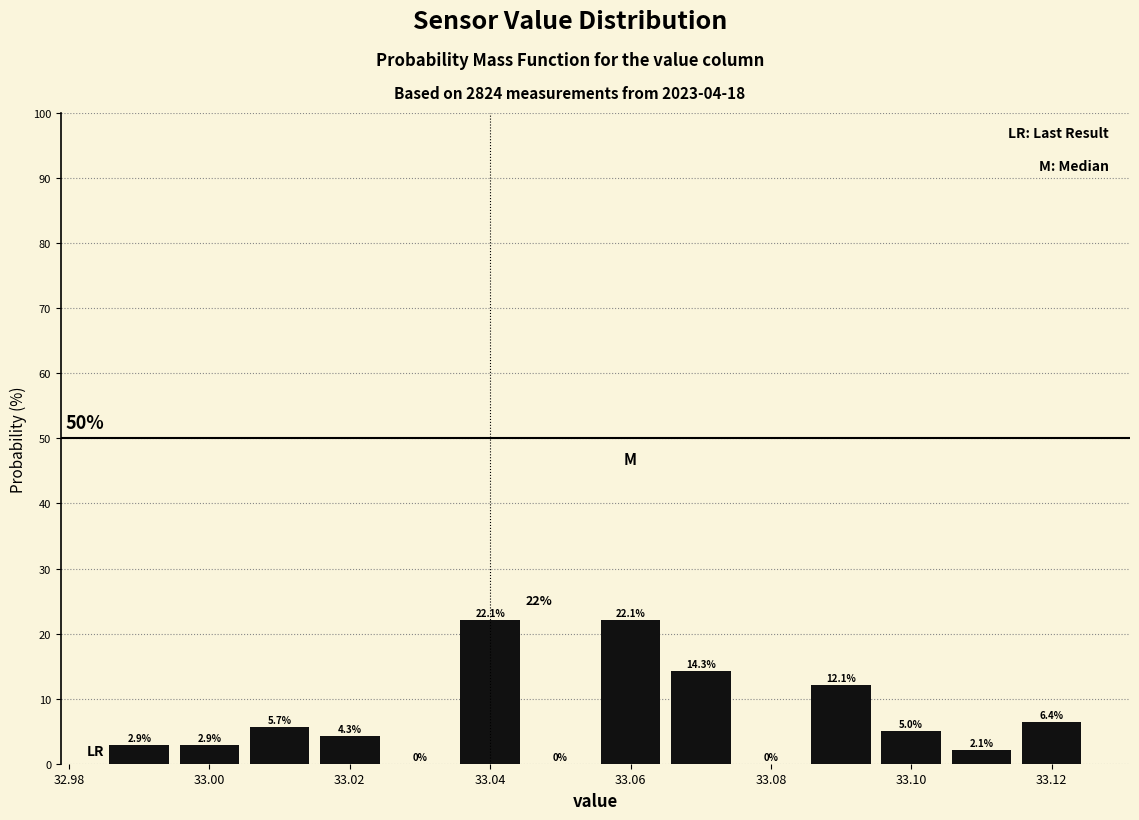

How tall is the bar that spans 32.995 to 33.005 on the x-axis? The bar edges are not printed on the chart, so give them approximately, as read against the axis.

2.9